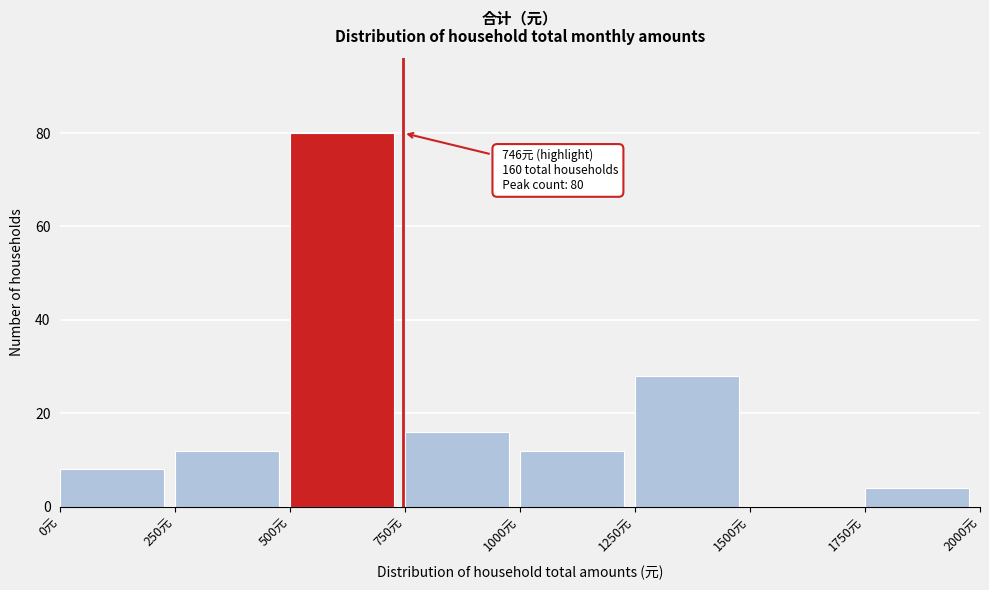

Over which range of the x-axis is the bar tallest?

500 to 750